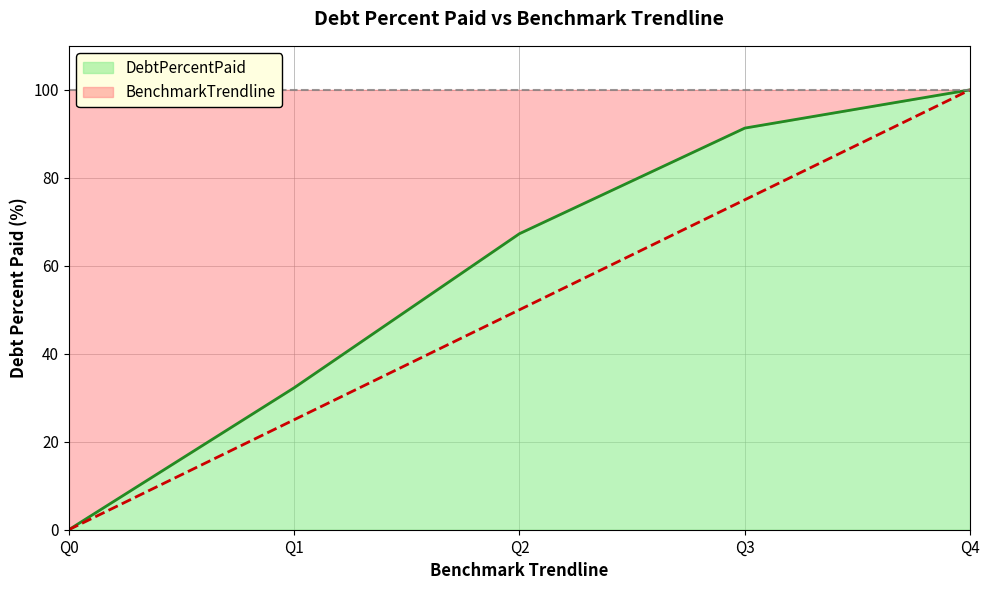

The value of DebtPercentPaid at Q2 is 67.3. True or false?

True